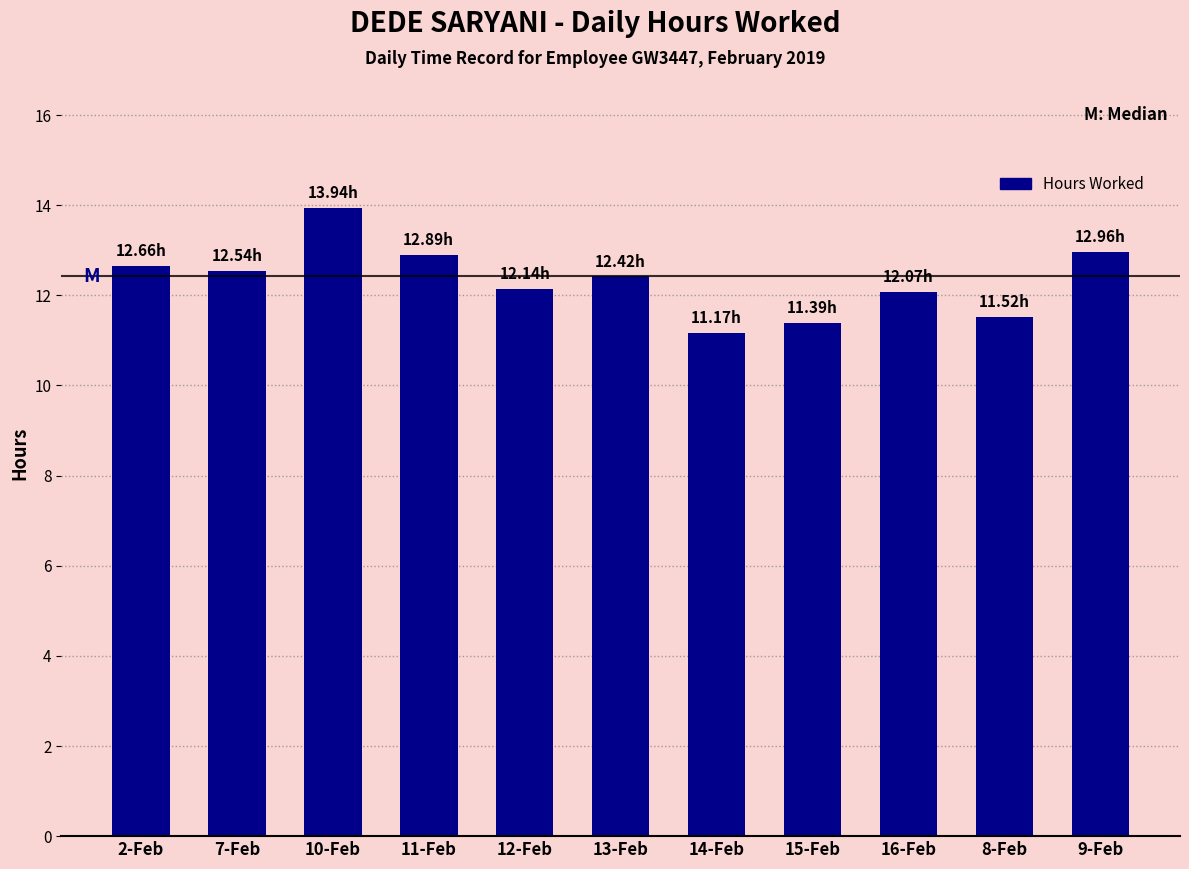

Reading left to right, transcribe all the data shown in this chart.

2-Feb=12.7	7-Feb=12.5	10-Feb=13.9	11-Feb=12.9	12-Feb=12.1	13-Feb=12.4	14-Feb=11.2	15-Feb=11.4	16-Feb=12.1	8-Feb=11.5	9-Feb=13.0